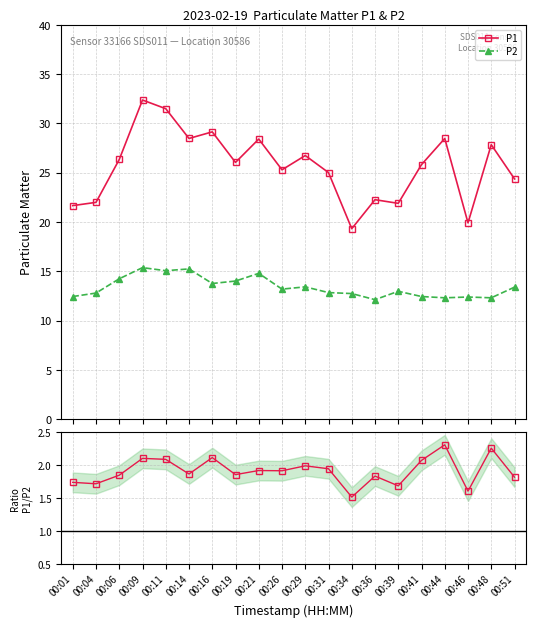

How many distinct data groups are displayed?

3